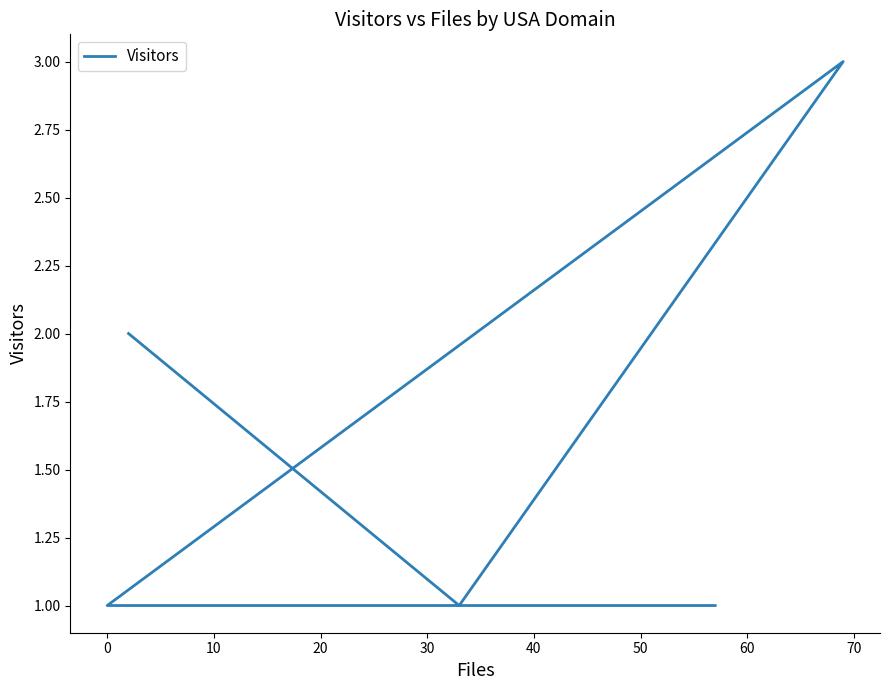

How many values are between 1 and 2?

6